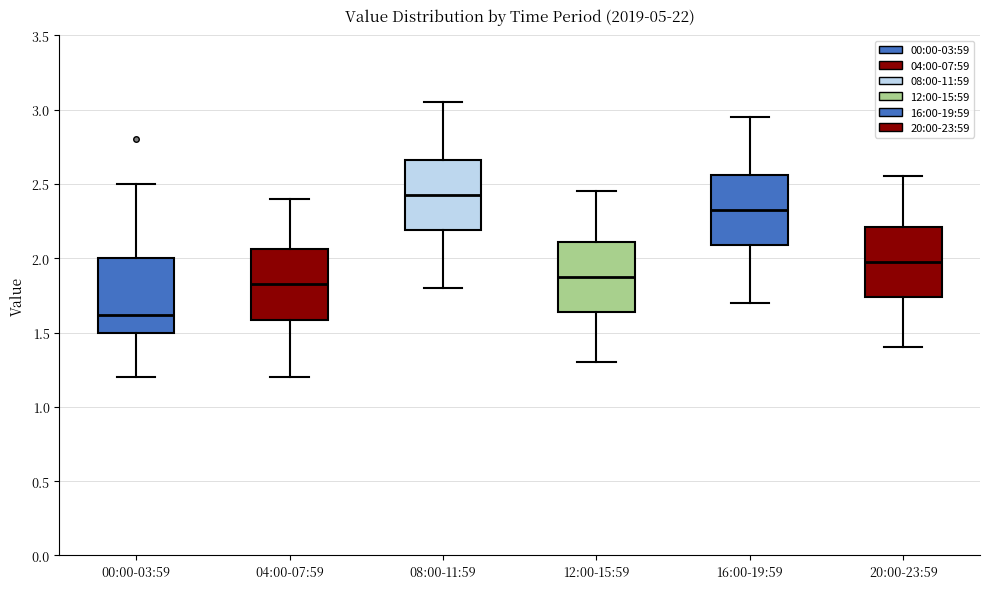

Which box's median line is the lowest?

00:00-03:59